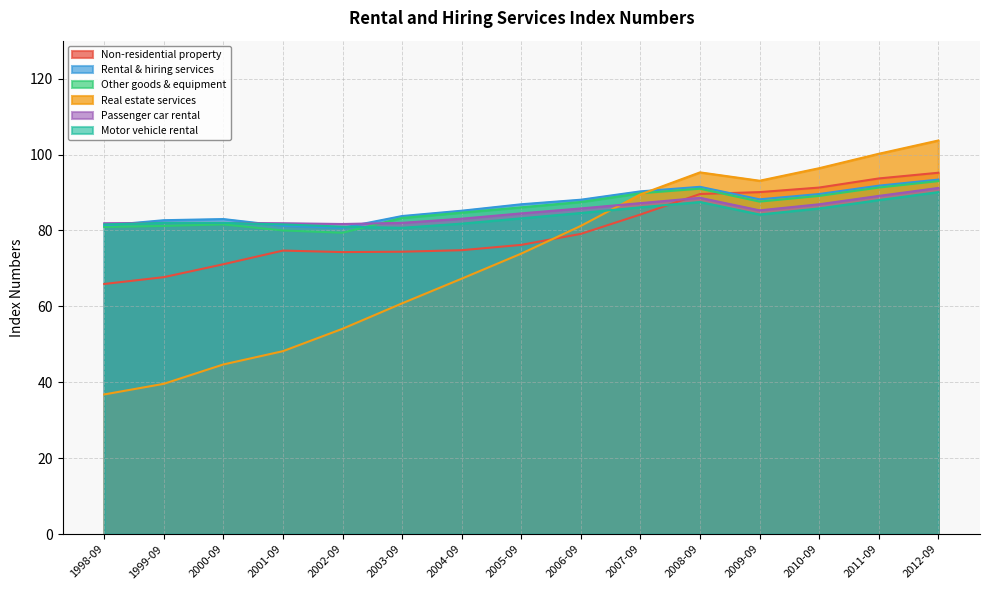

How many times do Non-residential property and Real estate services cross each other?

1